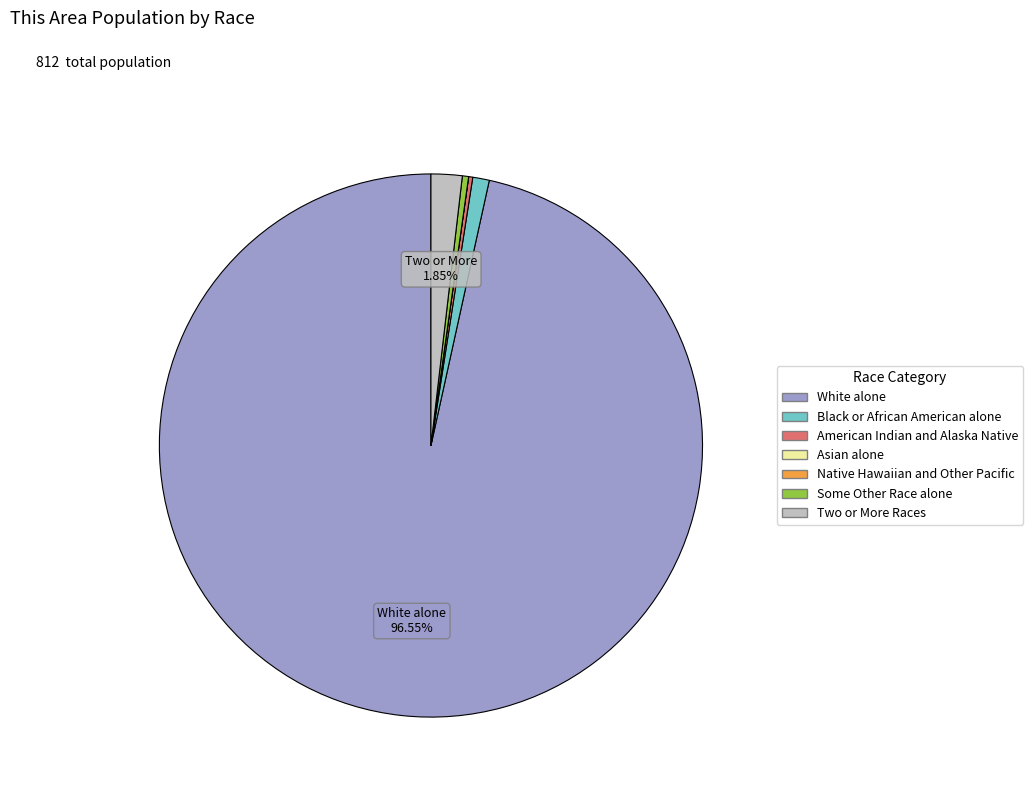

What is the largest slice in the pie chart?

White alone